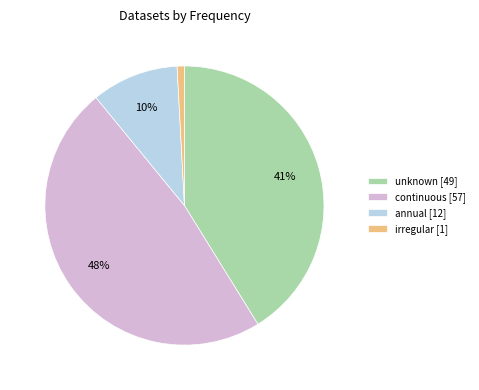

Count the number of slices in the pie.

4